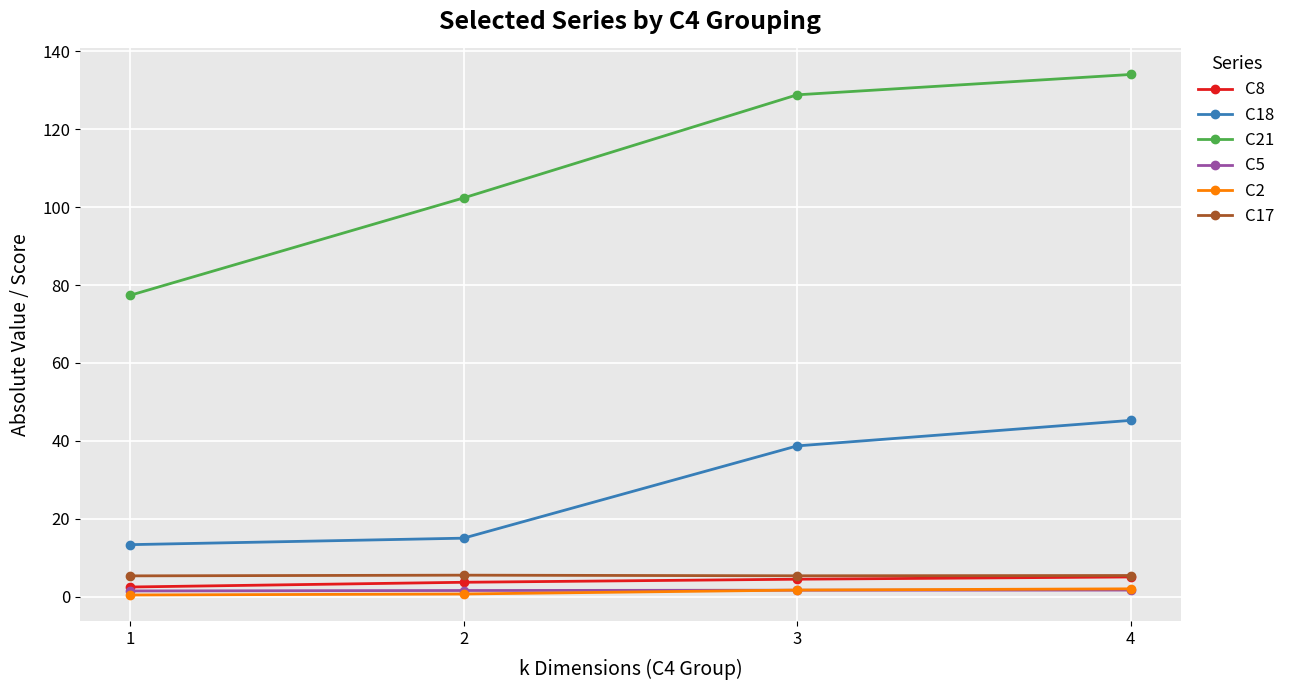

The value of C21 at 3 is 170.7. True or false?

False